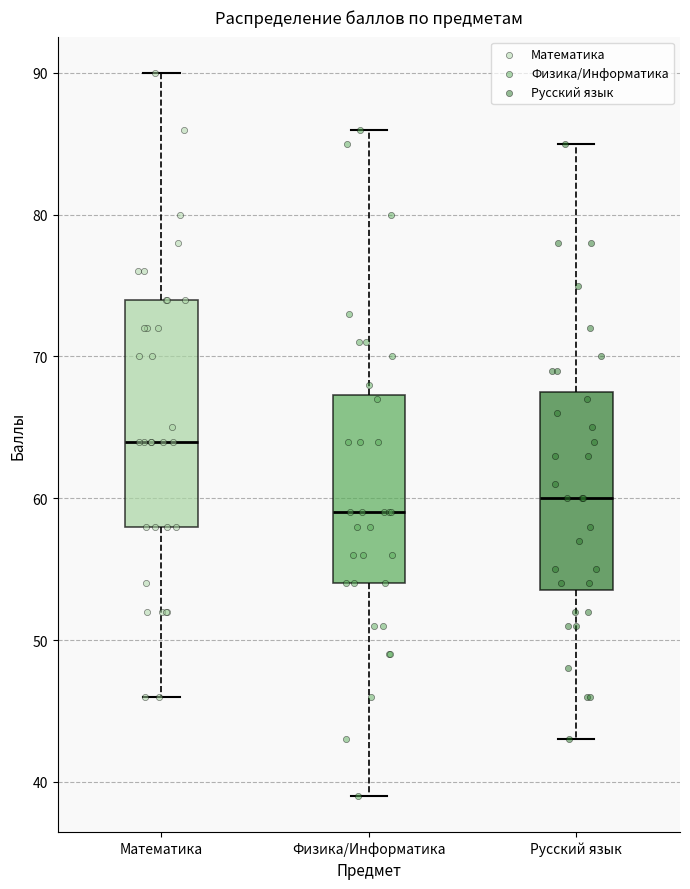

Where is the lower edge of the box for Русский язык on the y-axis? The values are not printed on the chart, so give them approximately, as read against the axis.

54